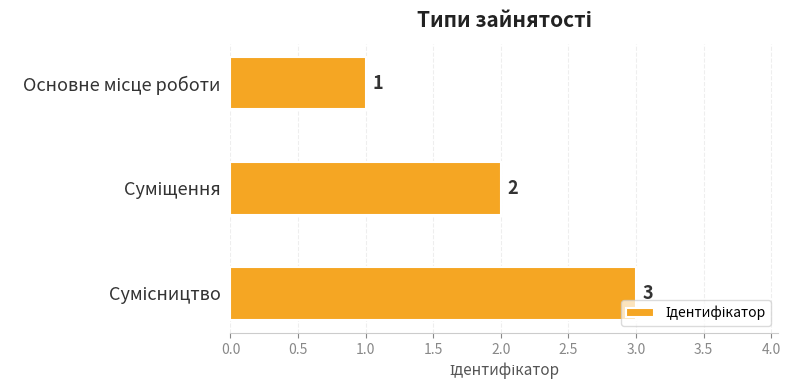

What is the difference between the maximum and second lowest values?

1